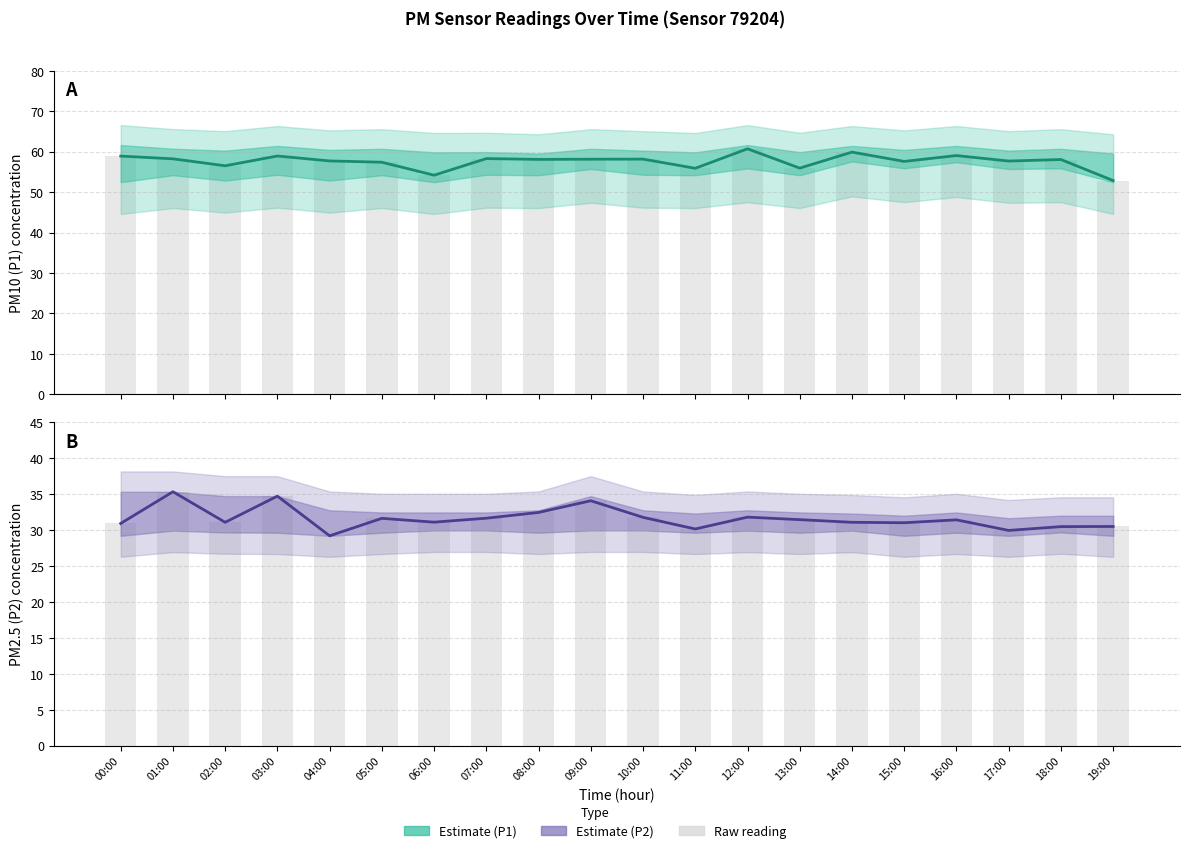

What is the difference between the maximum and second lowest values in the Estimate (P1) series?

6.5